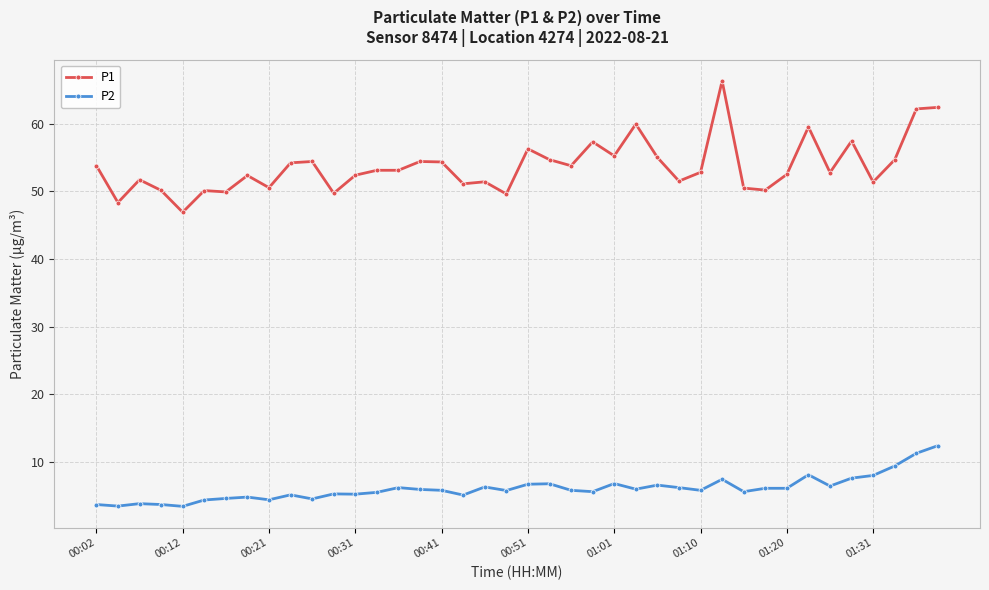

List the series in order of their peak value, lowest first.

P2, P1